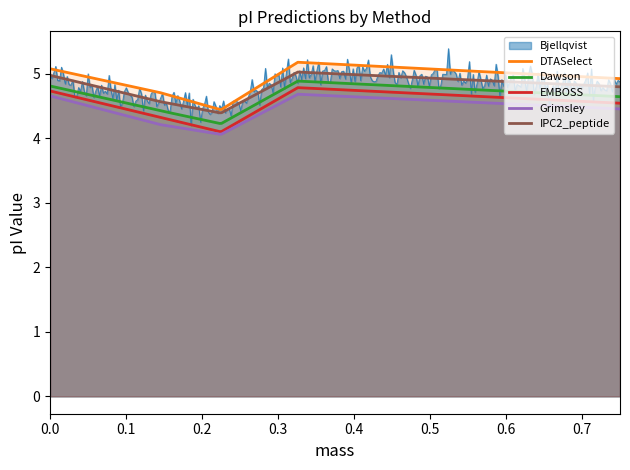

True or false: Dawson and Grimsley cross at least once.

False